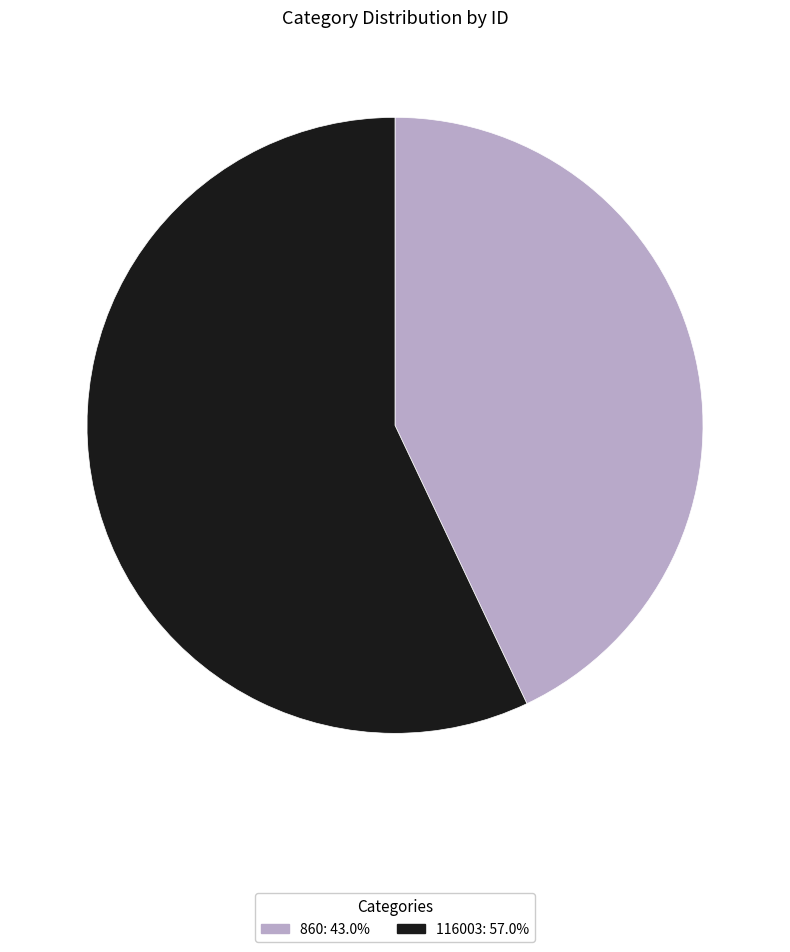

Do 116003 and 860 together represent more than half of the pie?

Yes